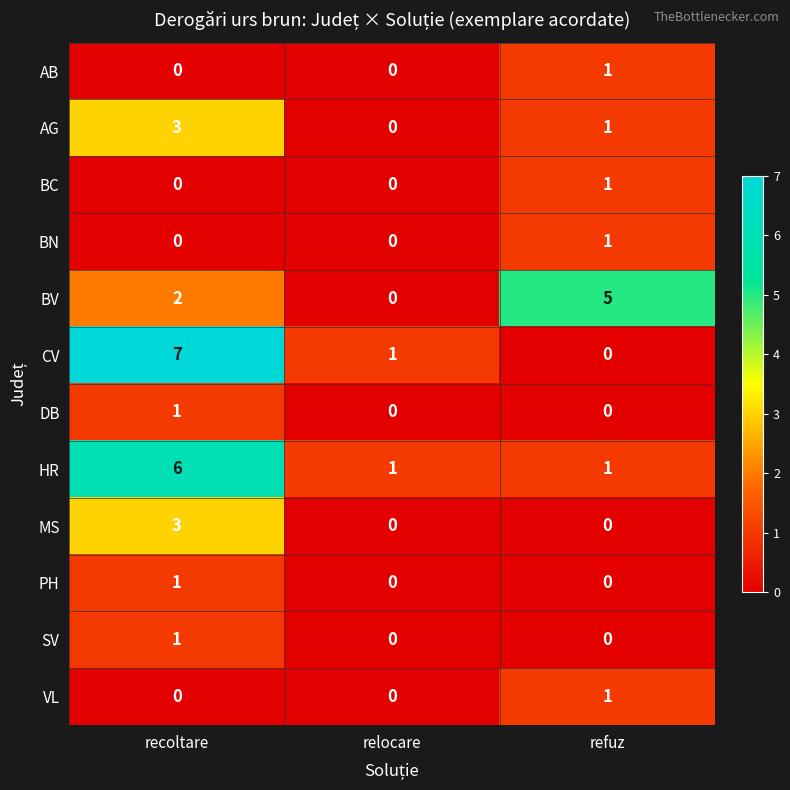

Which series has the widest spread of values?

CV